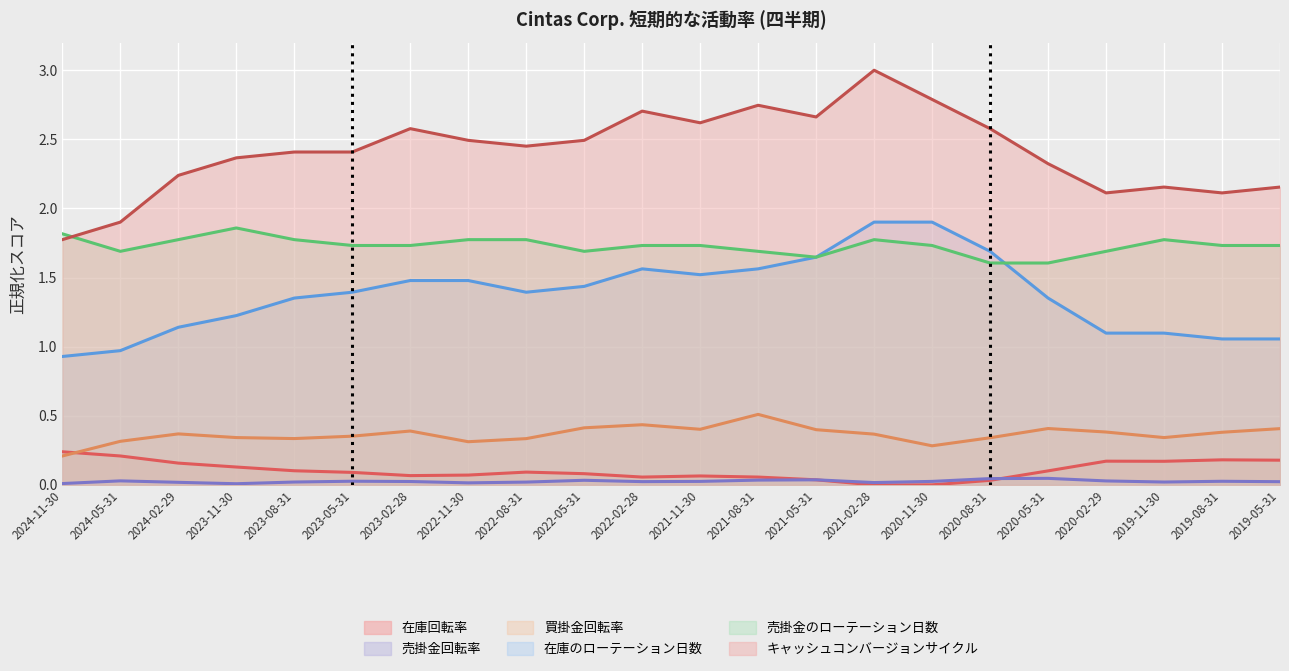

True or false: キャッシュコンバージョンサイクル and 在庫のローテーション日数 cross at least once.

False